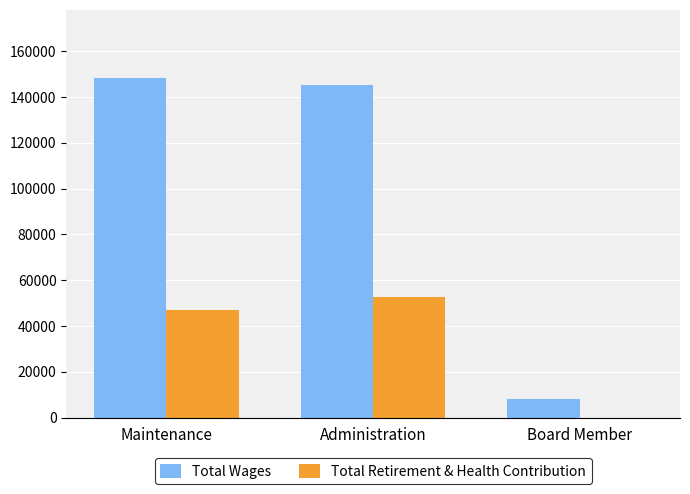

What is the greatest value displayed?

148417